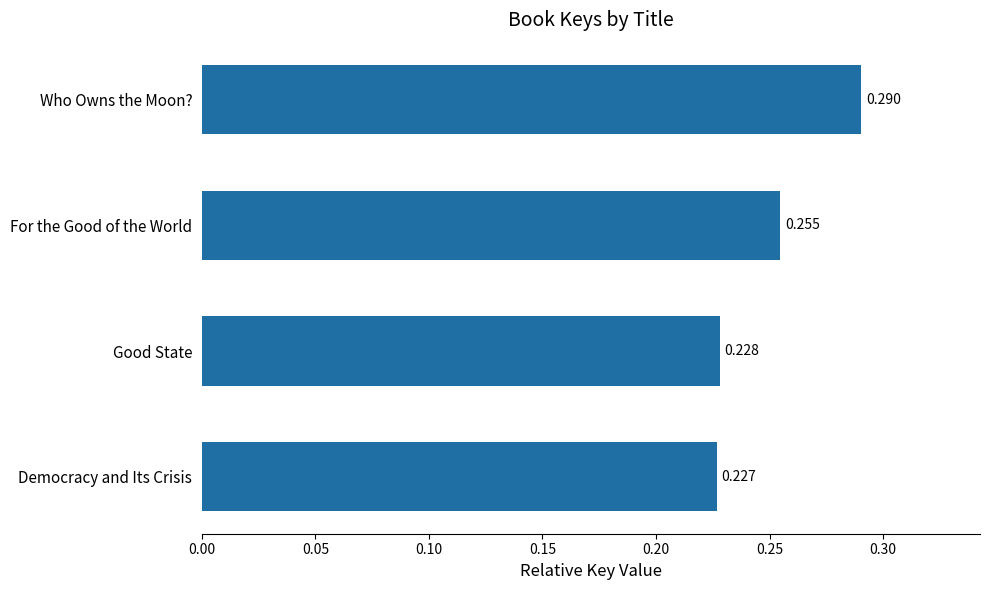

At which category does the chart reach its peak across all series?

Who Owns the Moon?